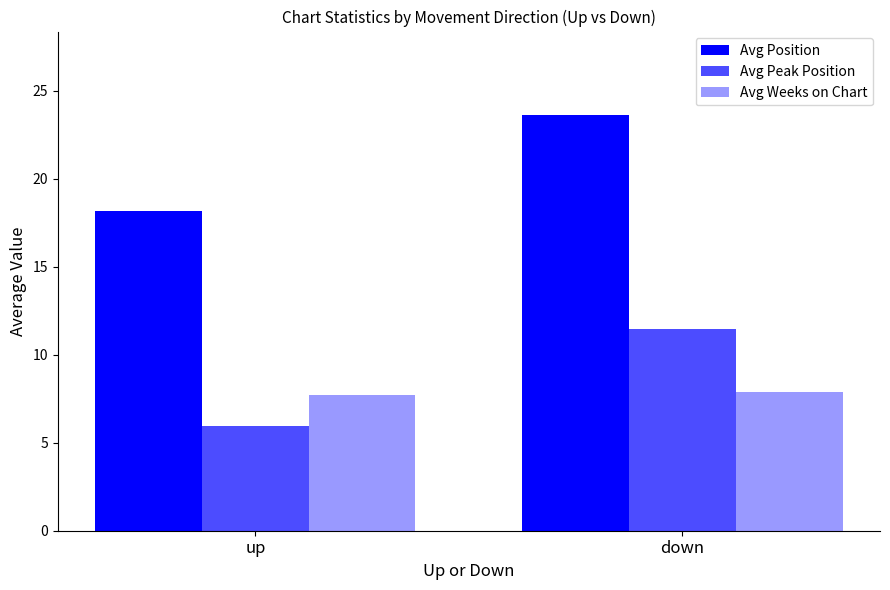

At which label is Avg Peak Position closest to 8?

up